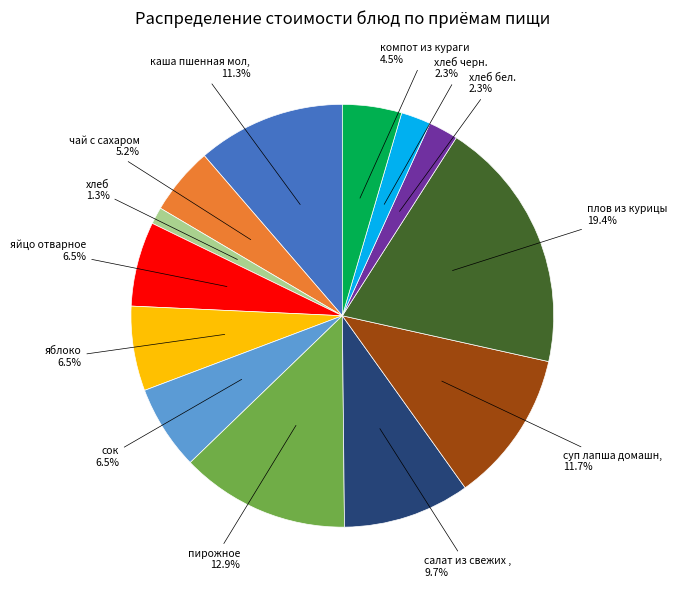

Is there any slice that represents more than half of the pie?

No